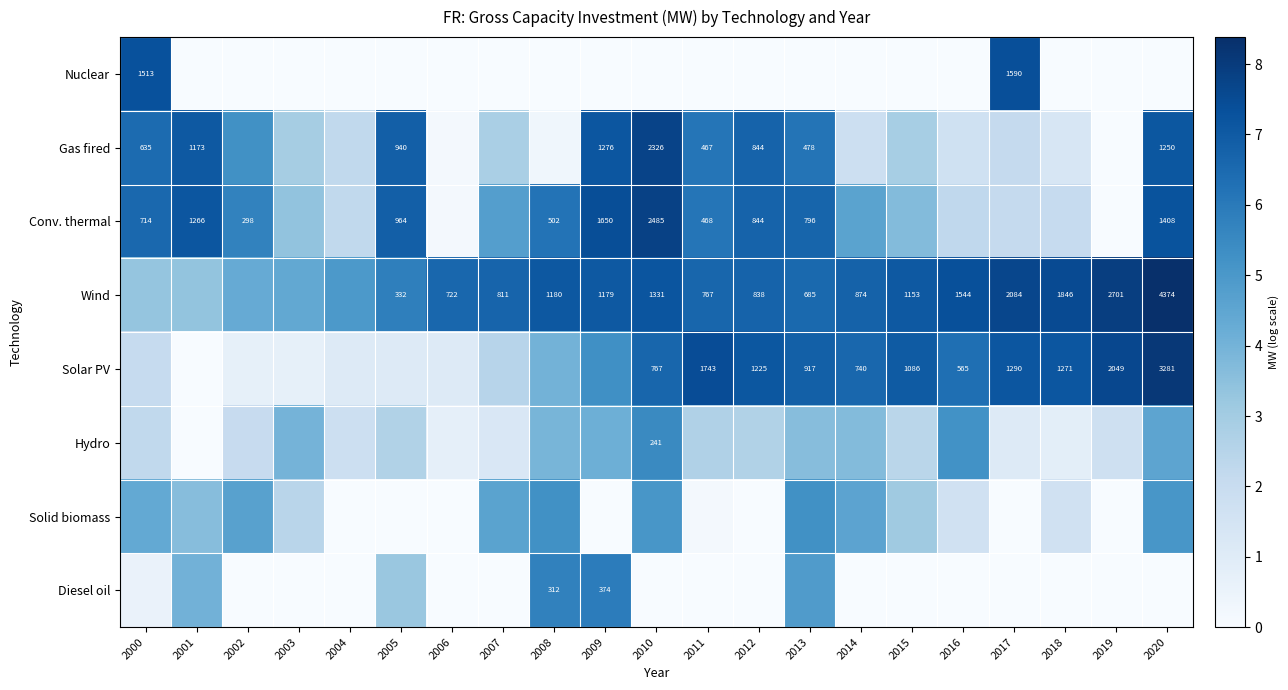

At which label is Diesel oil closest to 2?

2005